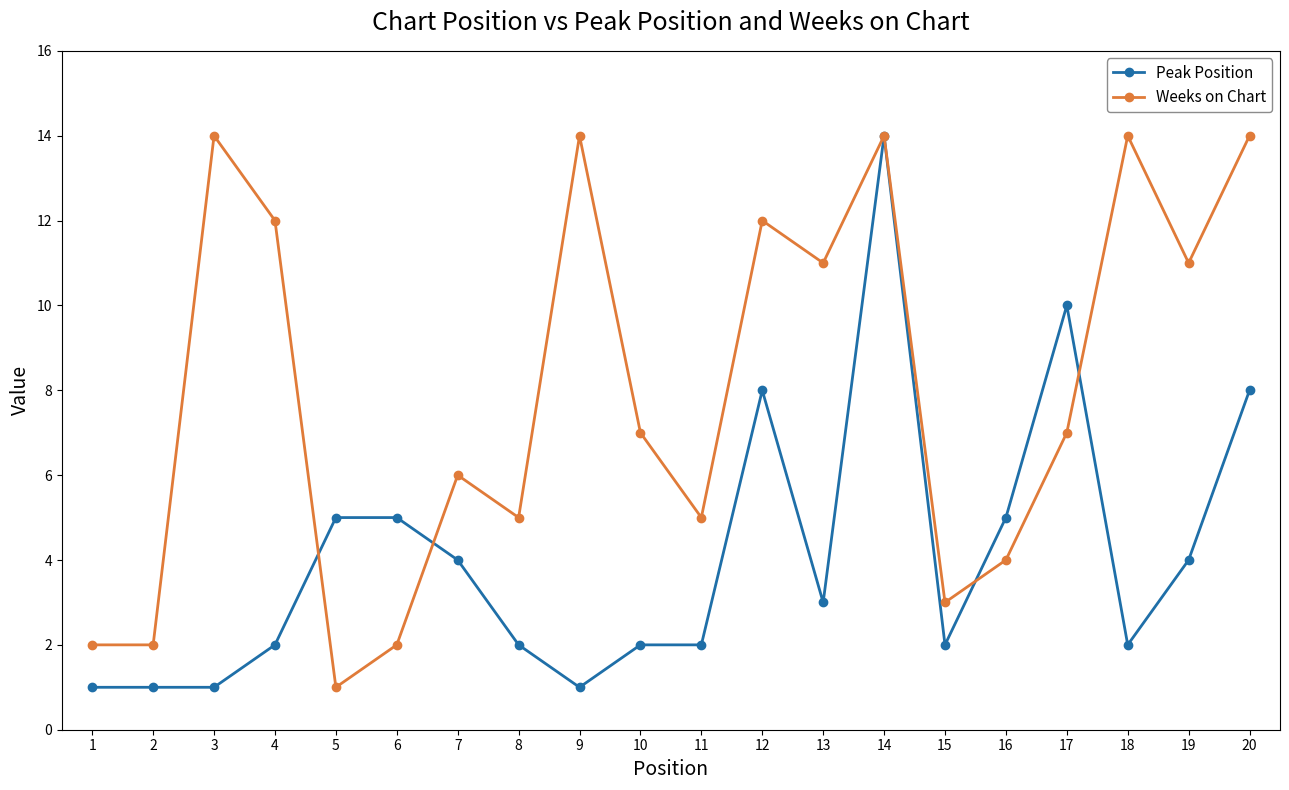

What is the difference between the highest and lowest values at 10?

5